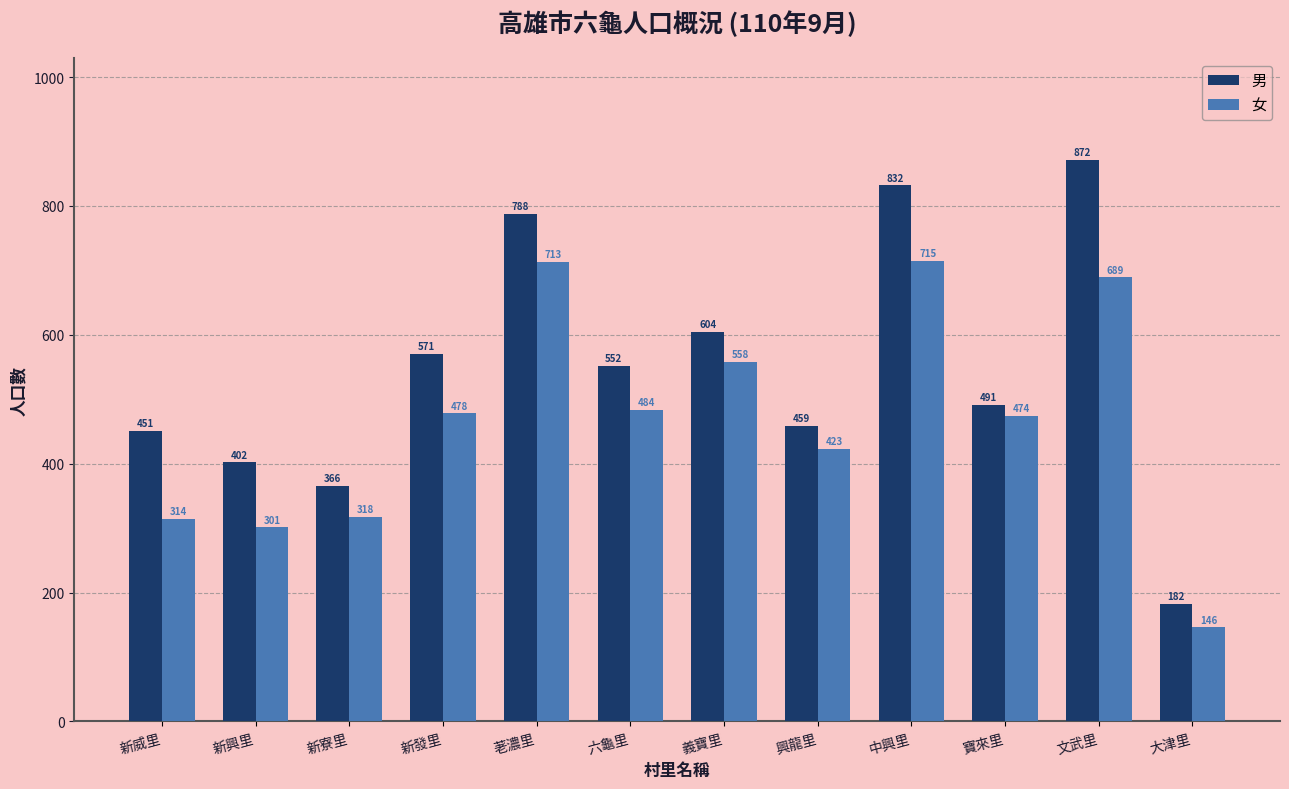

Reading left to right, list all the values displayed in this chart.

男: 新威里=451	新興里=402	新寮里=366	新發里=571	荖濃里=788	六龜里=552	義寶里=604	興龍里=459	中興里=832	寶來里=491	文武里=872	大津里=182
女: 新威里=314	新興里=301	新寮里=318	新發里=478	荖濃里=713	六龜里=484	義寶里=558	興龍里=423	中興里=715	寶來里=474	文武里=689	大津里=146